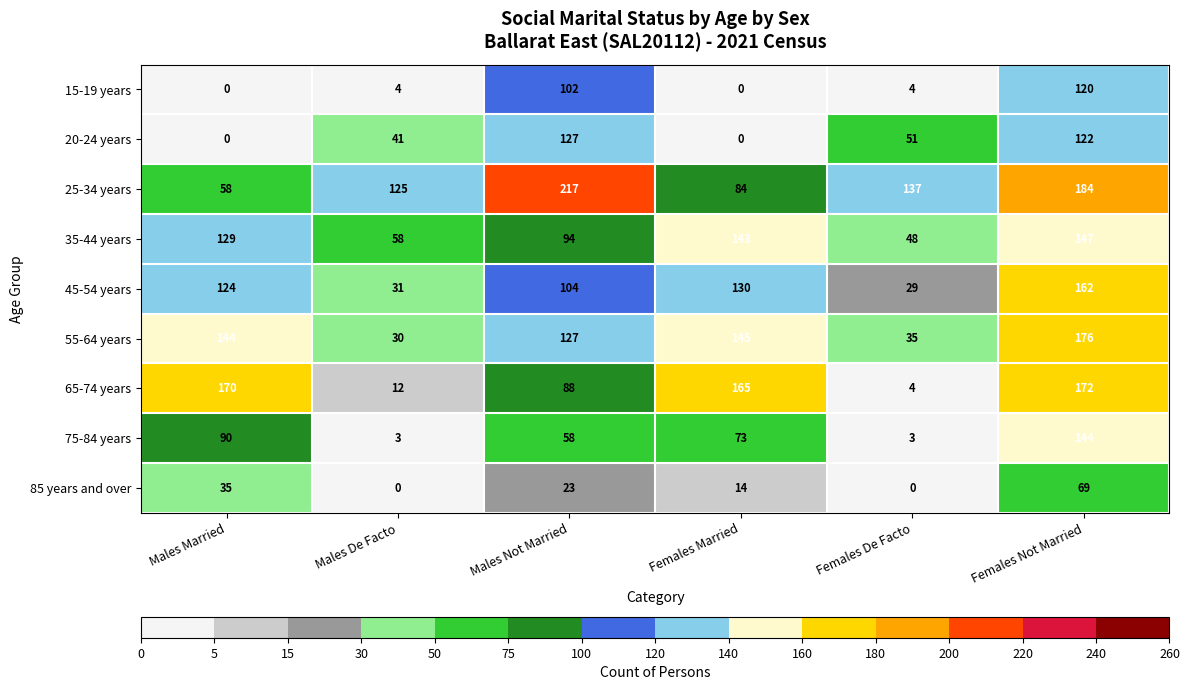

Which series has the largest range (max minus min)?

65-74 years